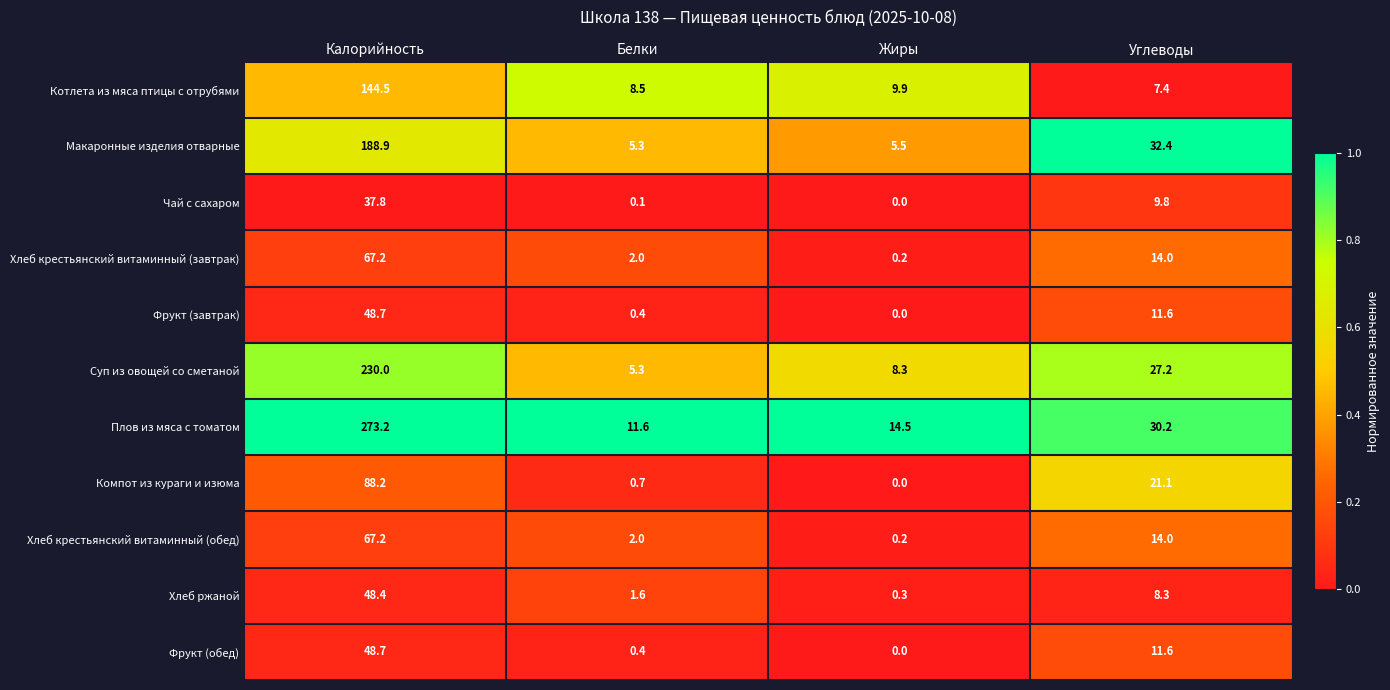

Which category has the highest value in the Хлеб крестьянский витаминный (завтрак) series?

Калорийность